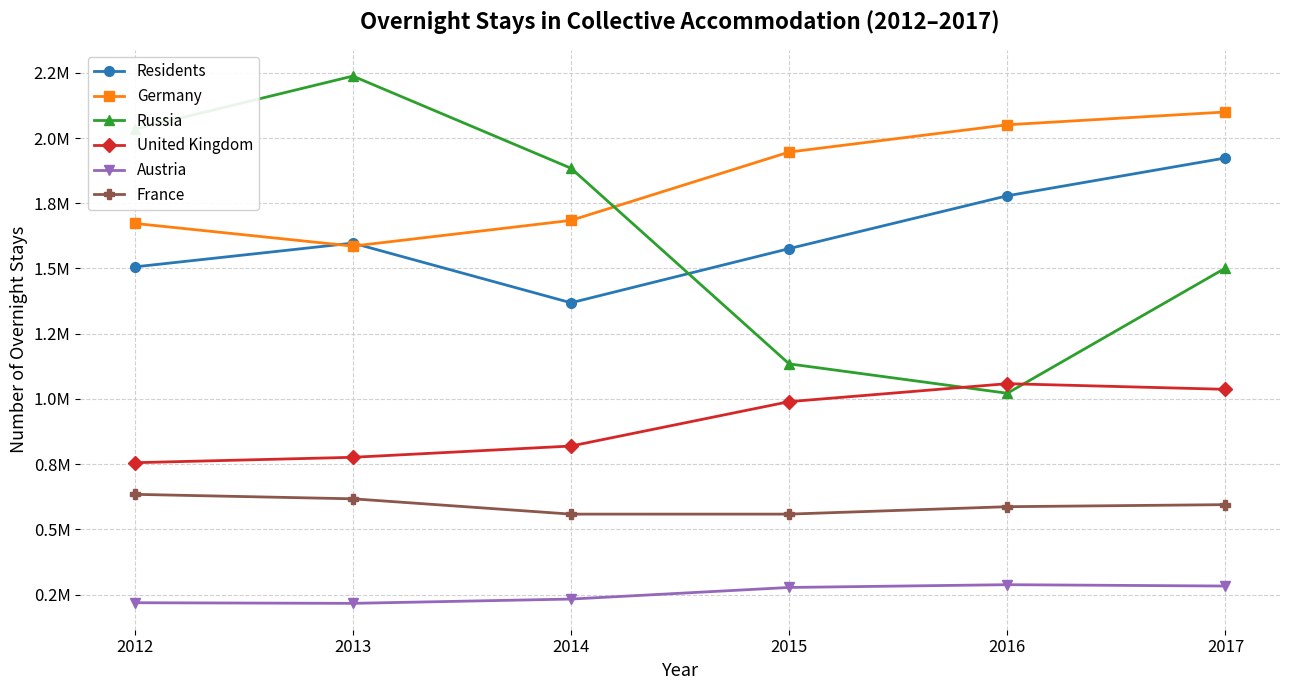

What is the value of the United Kingdom point at the 2nd from the left?

776386